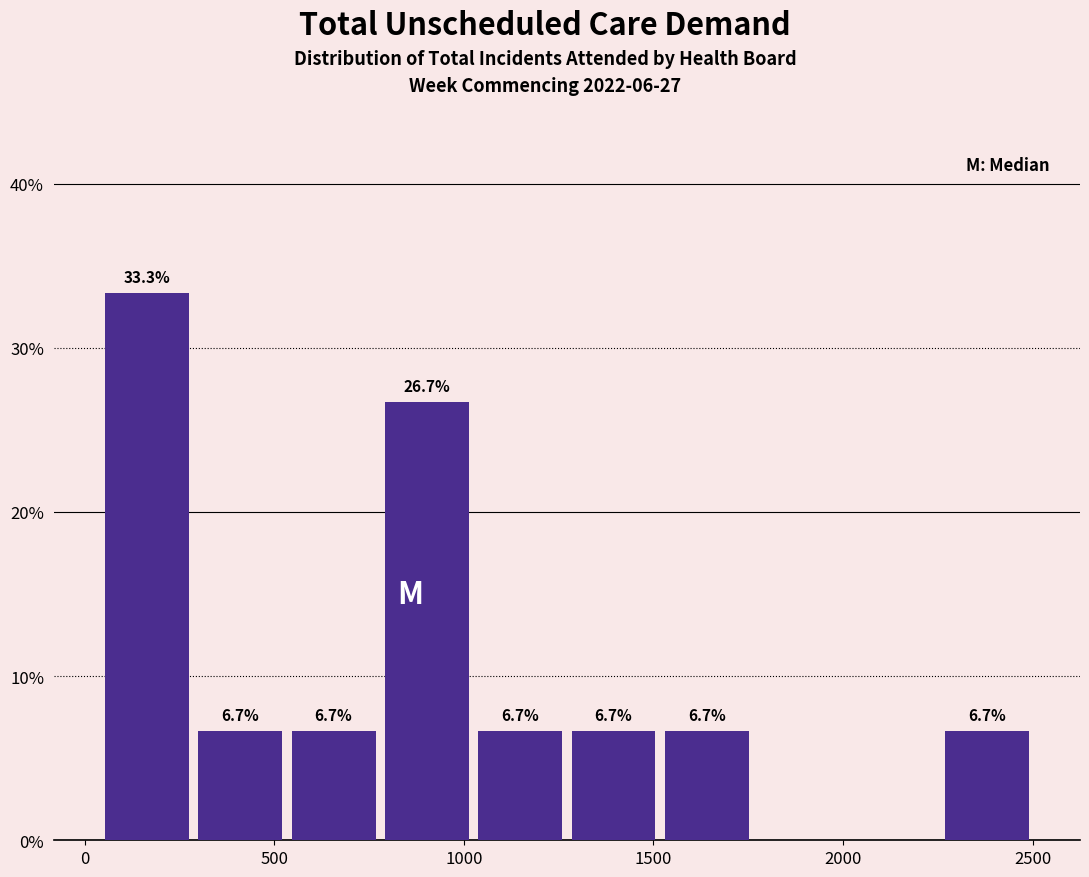

Over which range of the x-axis is the bar tallest?

50 to 300